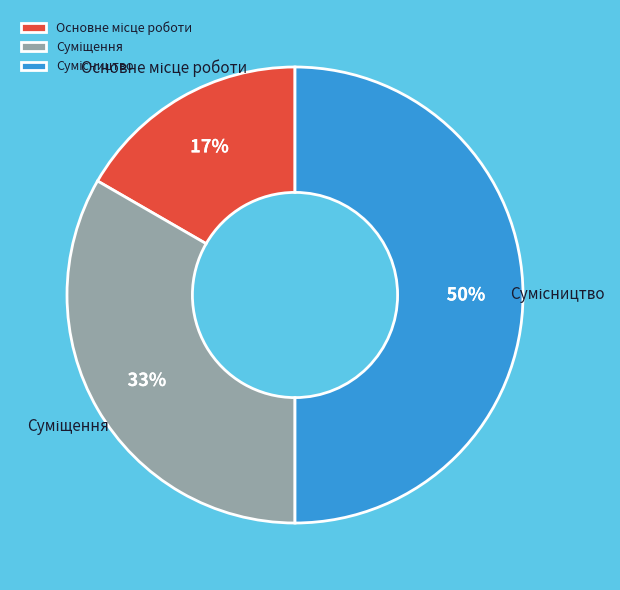

Count the number of slices in the pie.

3